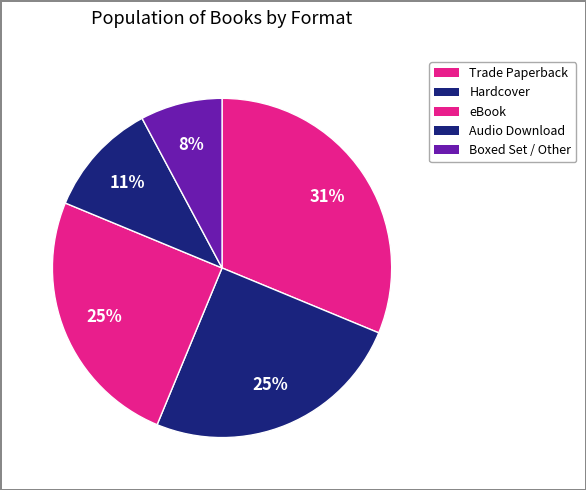

True or false: Trade Paperback accounts for 21% of the total.

False